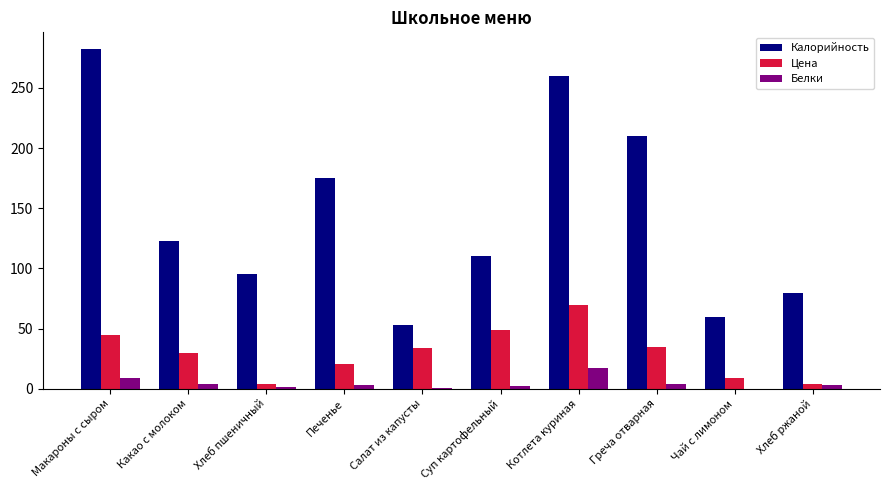

How many categories are shown in the chart?

10